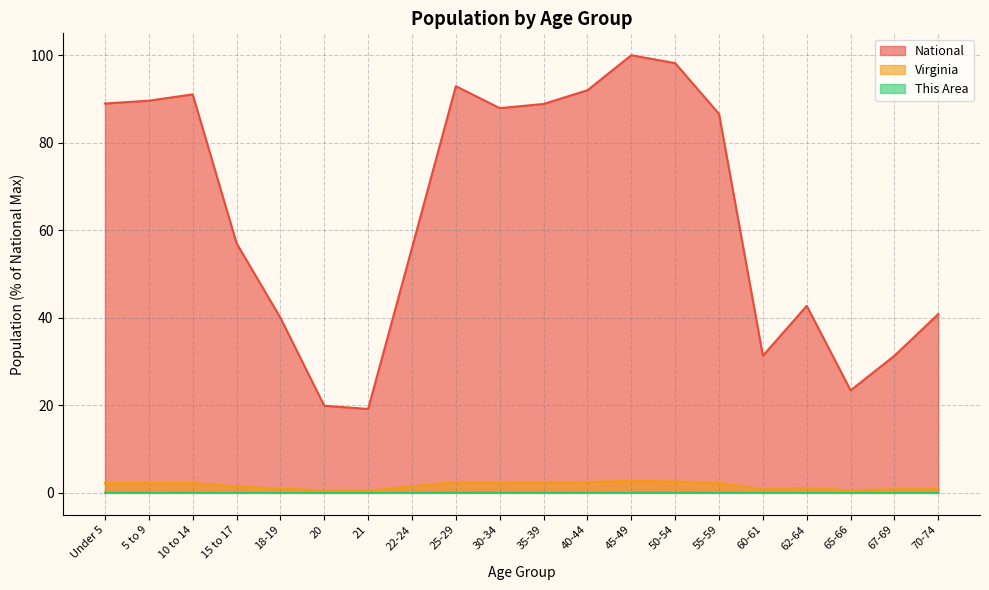

How many values in the National series exceed 86?

10